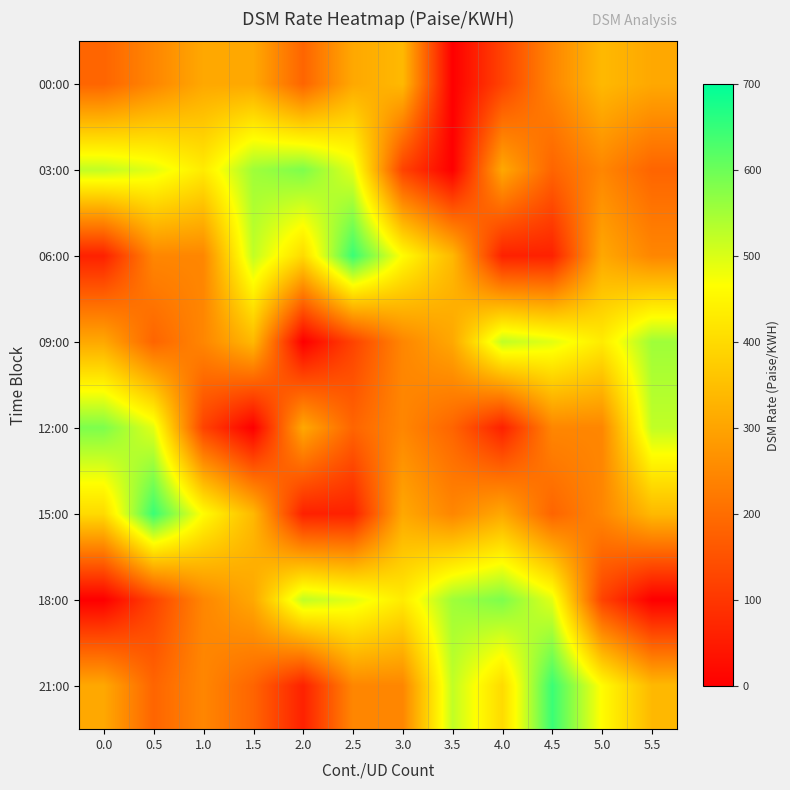

Between 1.5 and 4.5, which is larger?

1.5